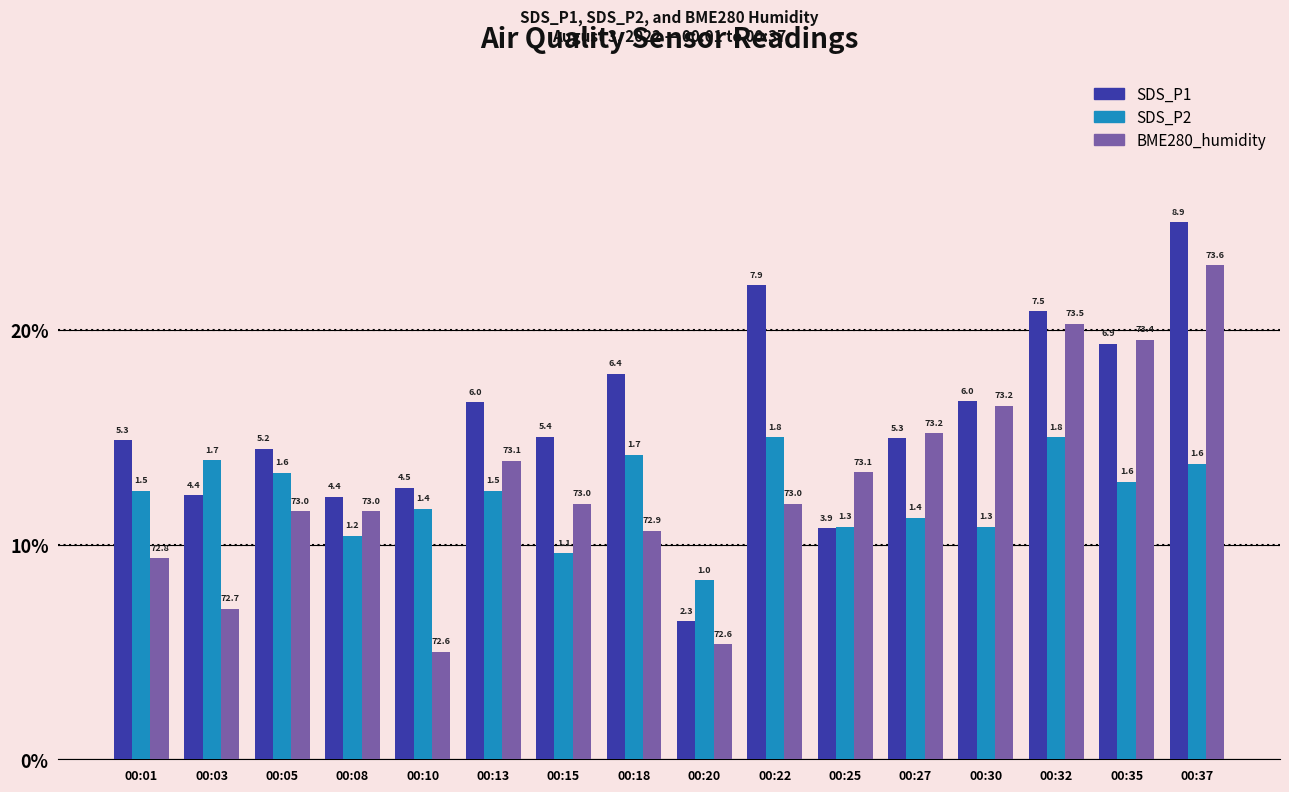

Which series has the widest spread of values?

SDS_P1